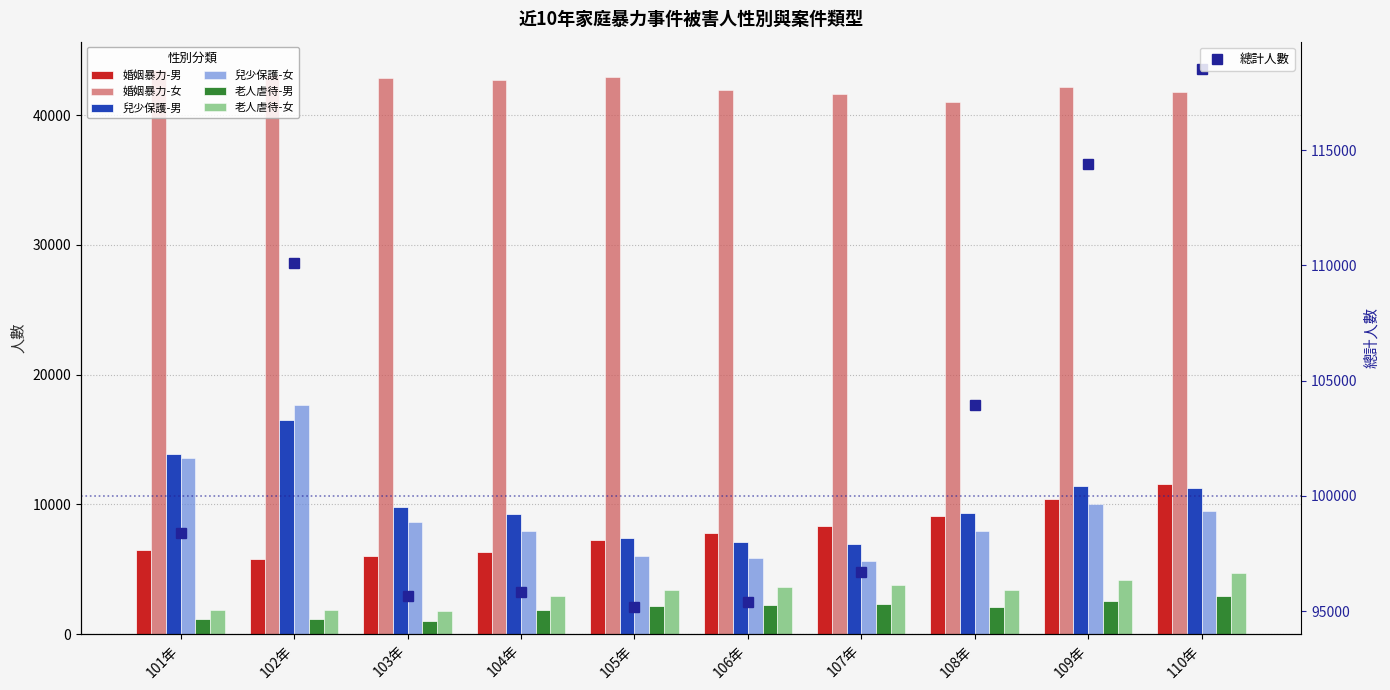

Which category has the lowest value in the 兒少保護-男 series?

107年